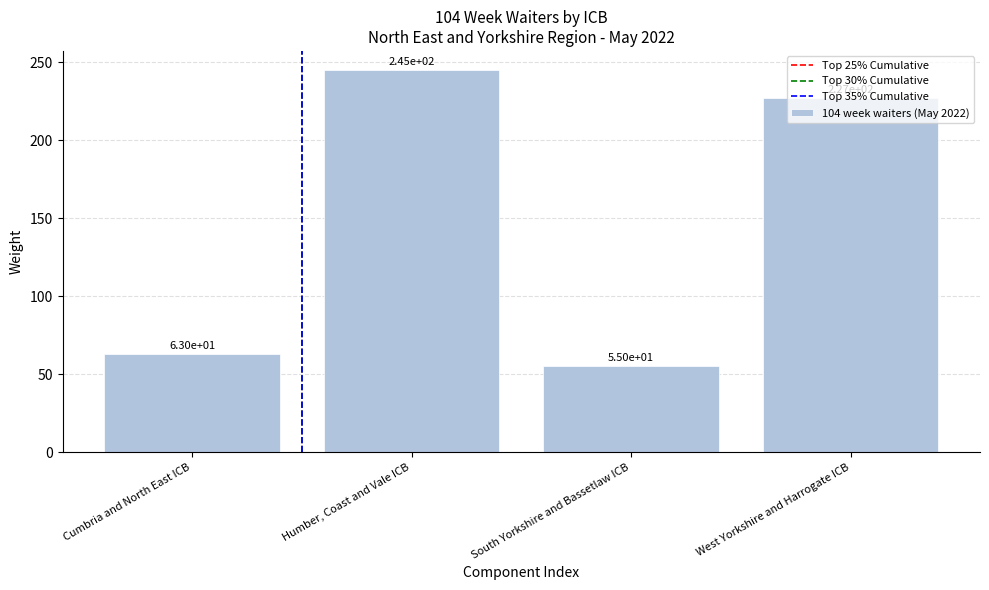

What is the ratio of the value at South Yorkshire and Bassetlaw ICB to the value at Humber, Coast and Vale ICB?

0.2